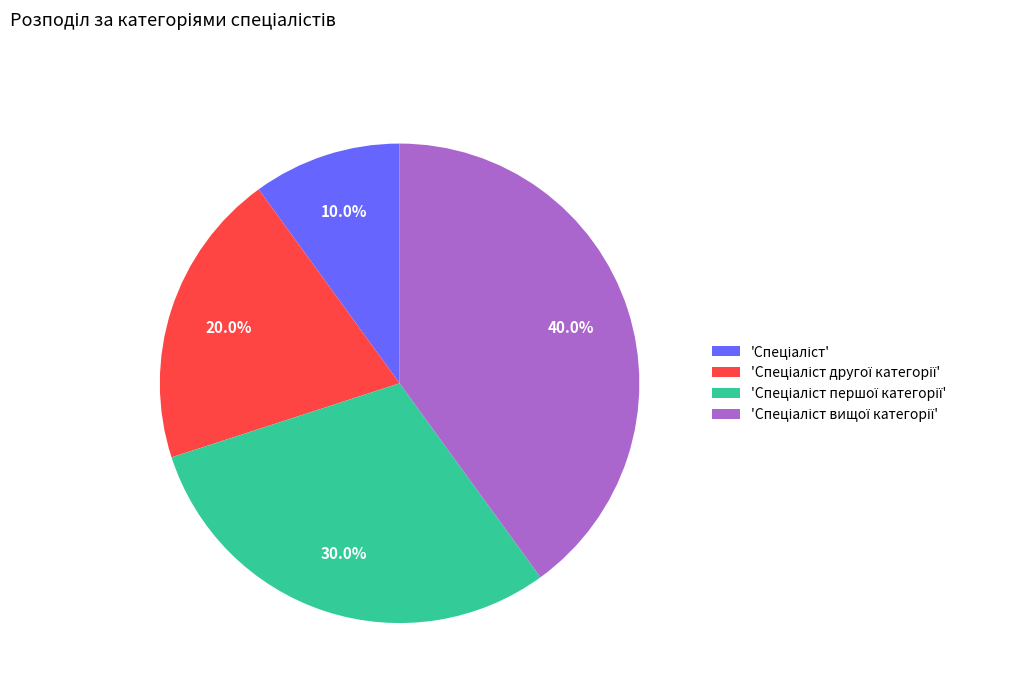

Does any single category account for the majority?

No